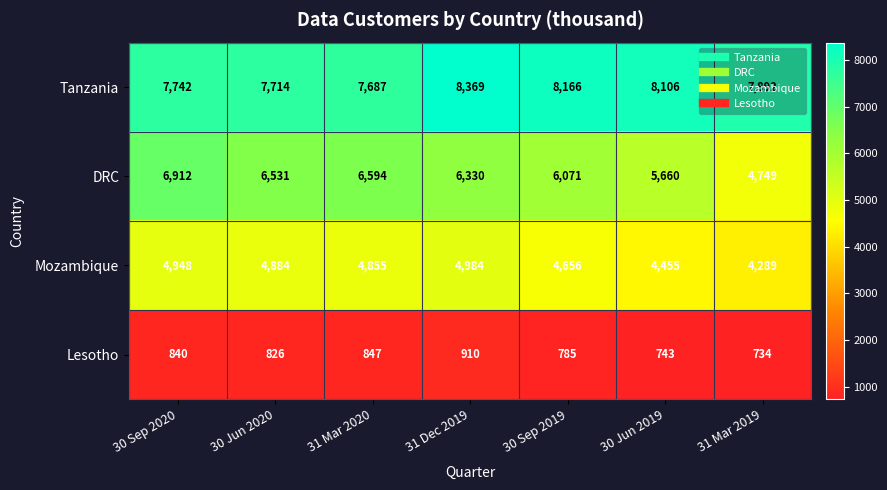

What is the lowest value of the Tanzania series?

7687